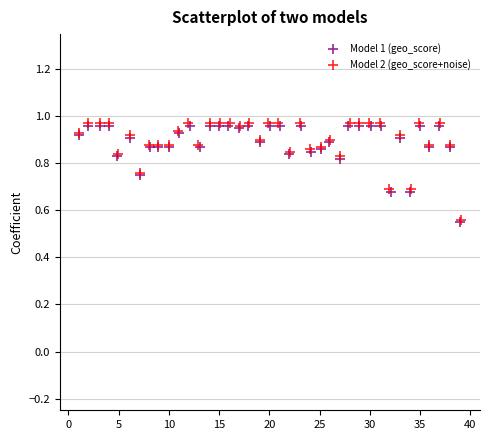

What are all the series names shown in the legend?

Model 1 (geo_score), Model 2 (geo_score+noise)